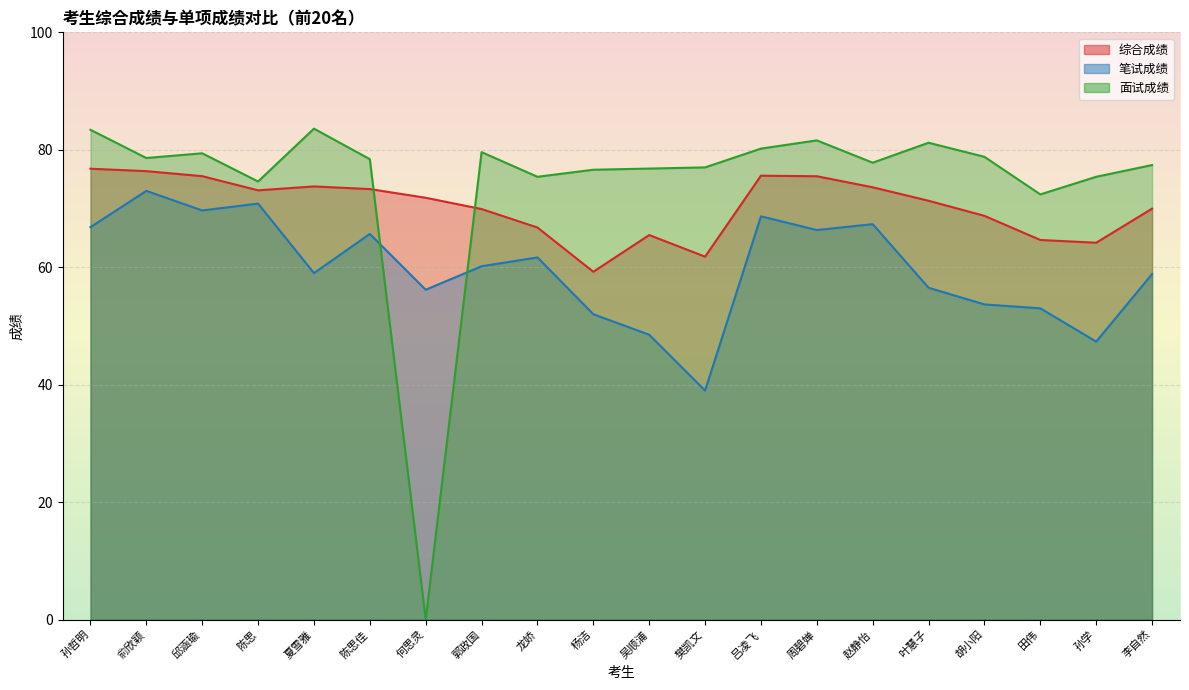

Which series has the largest range (max minus min)?

面试成绩